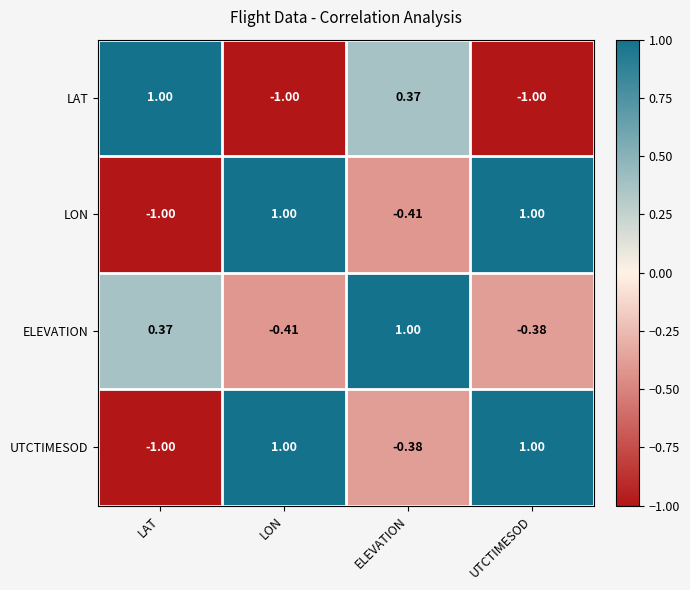

What is the difference between the highest and lowest values at ELEVATION?

1.4